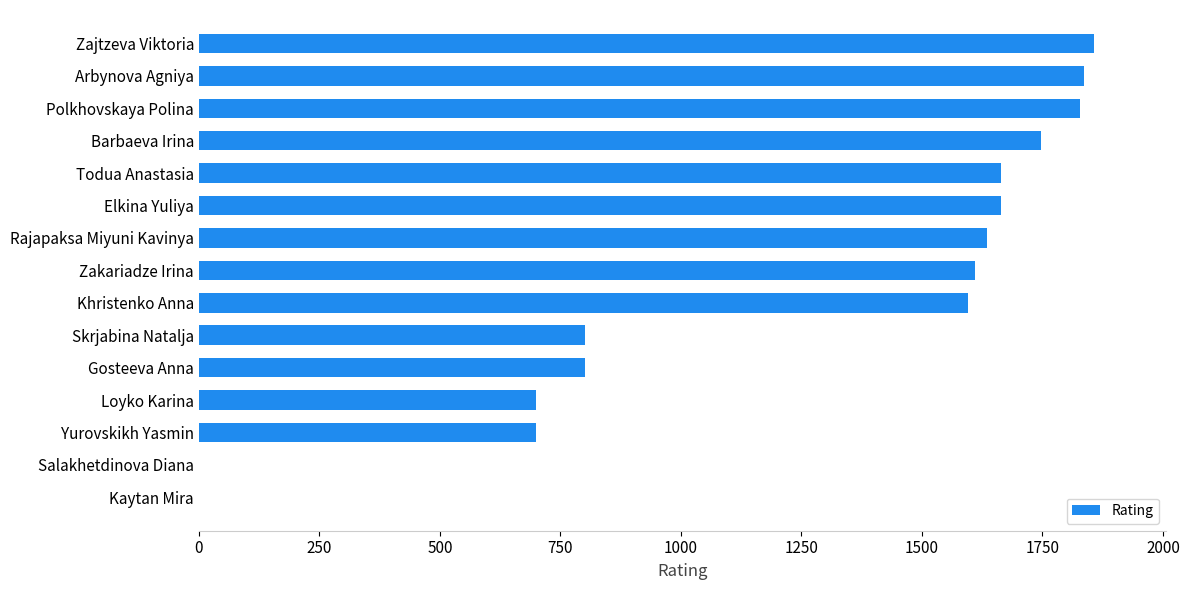

How many distinct data groups are displayed?

1